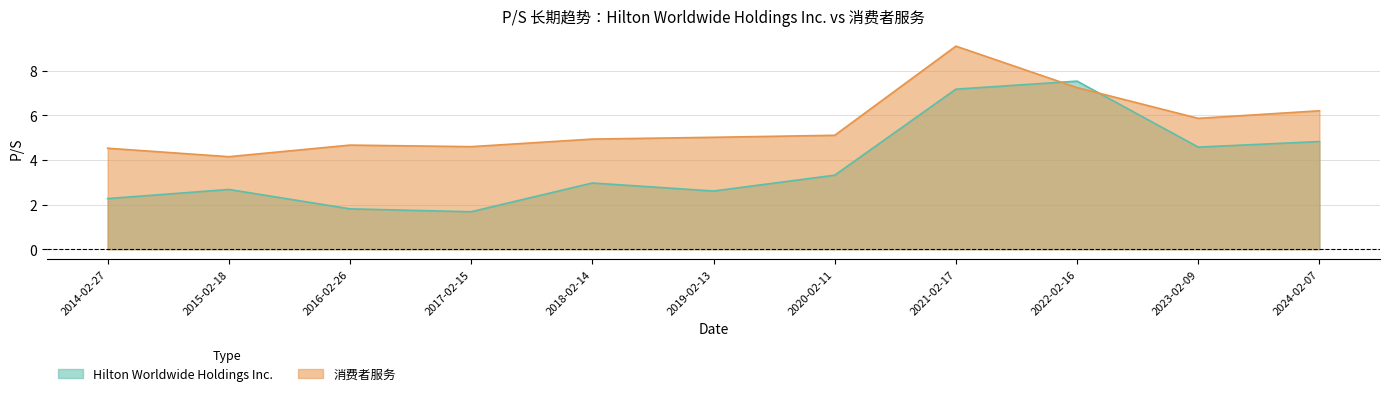

Where is the first local minimum for 消费者服务?

2015-02-18